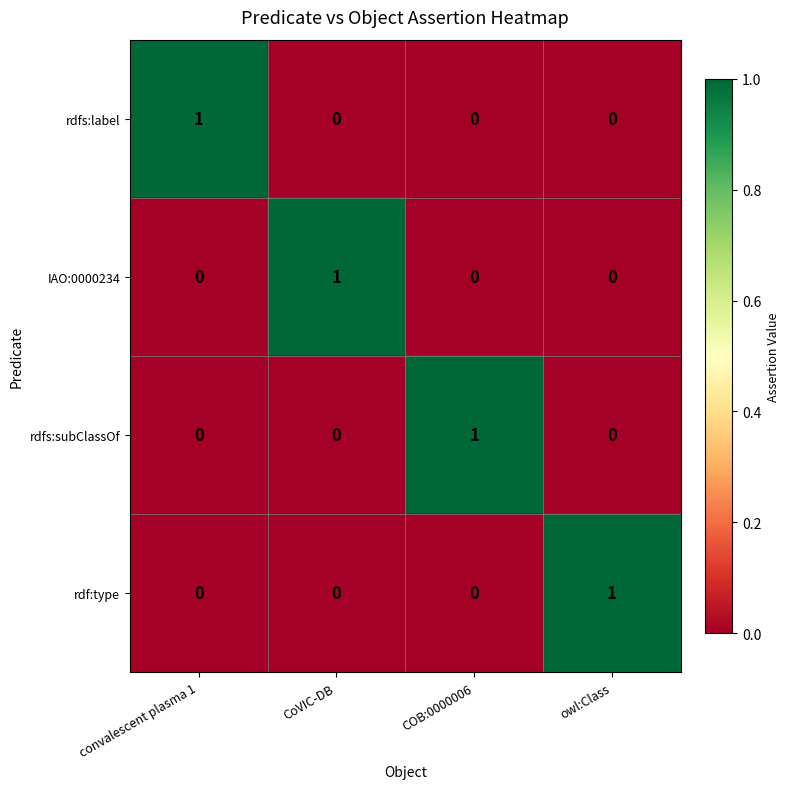

Is the value of rdfs:subClassOf at owl:Class greater than the value of IAO:0000234 at CoVIC-DB?

No